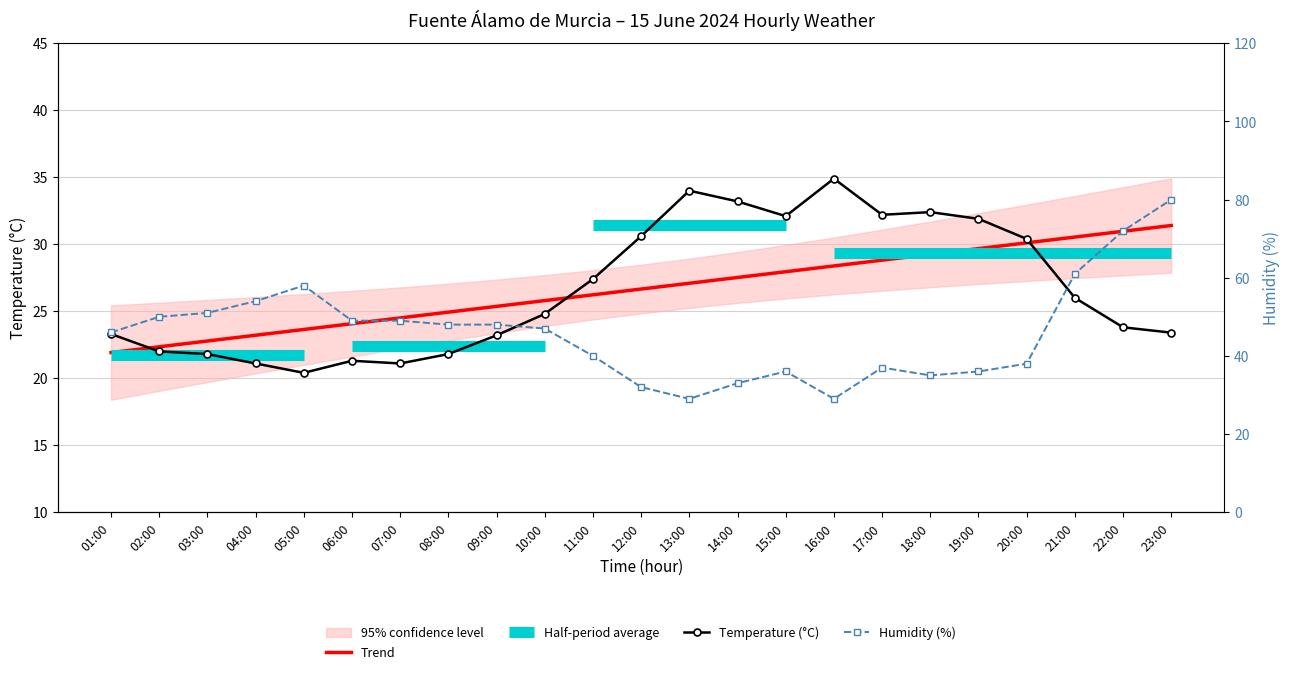

What is the lowest value of the Temperature (°C) series?

20.4